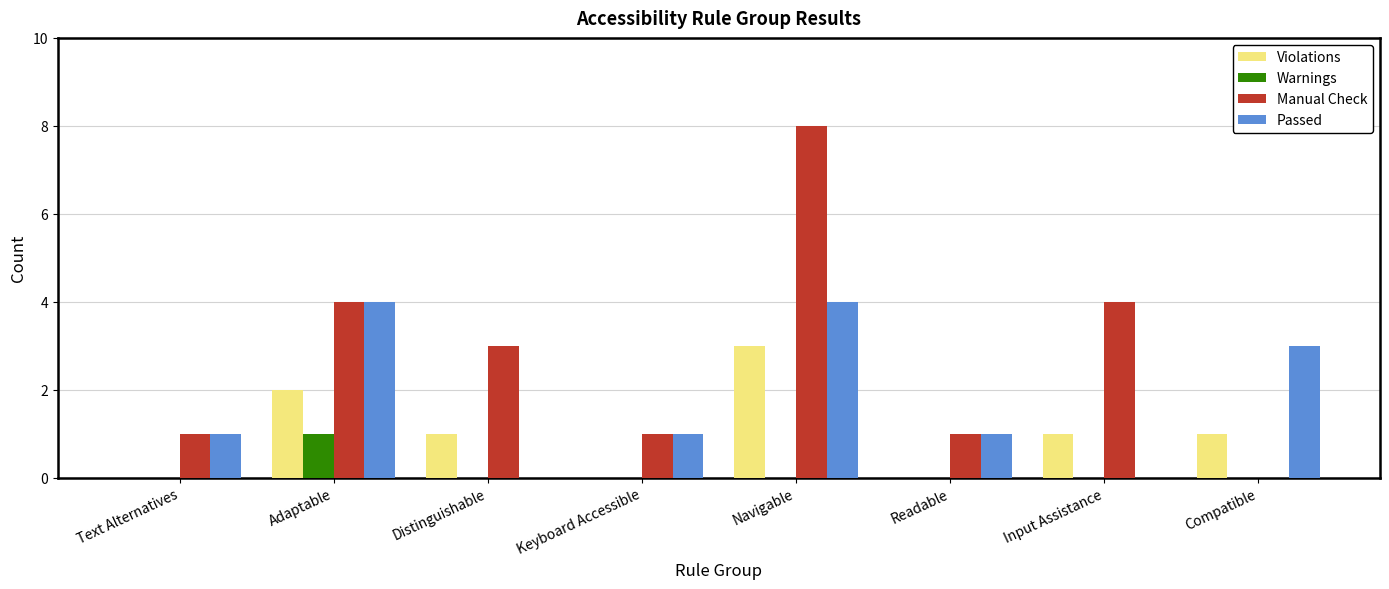

What is the sum of all Violations values?

8